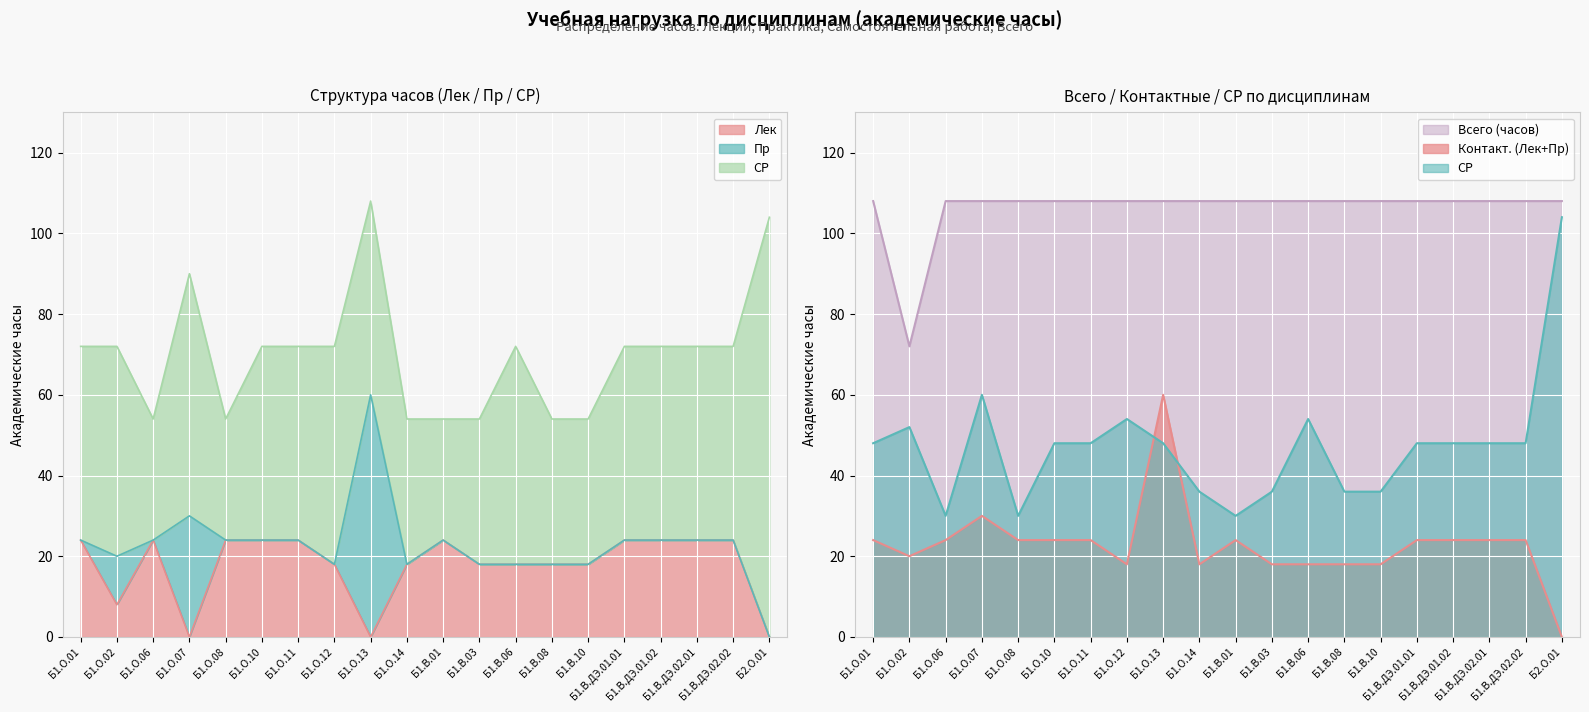

Where is СР nearest to the value 67?

Б1.О.07